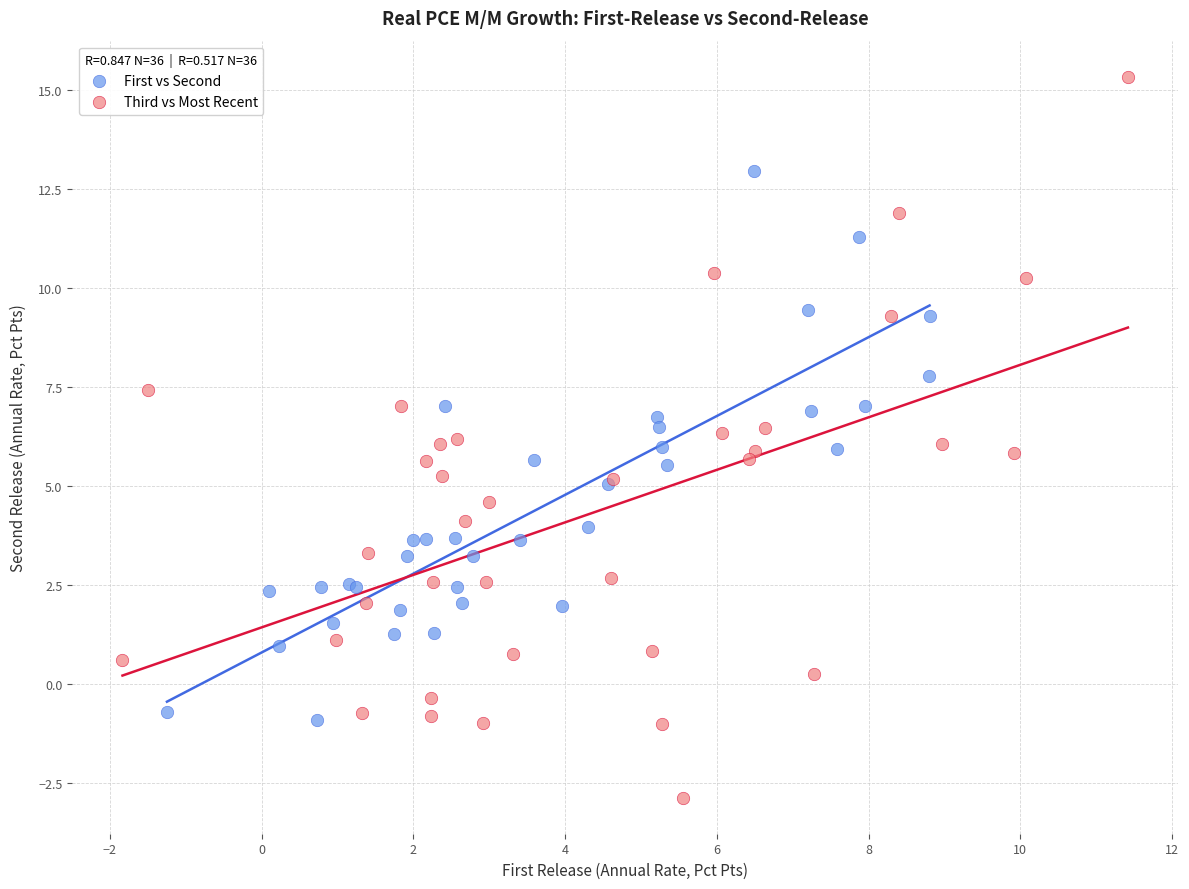

Which series has the largest Y range (max minus min)?

Third vs Most Recent